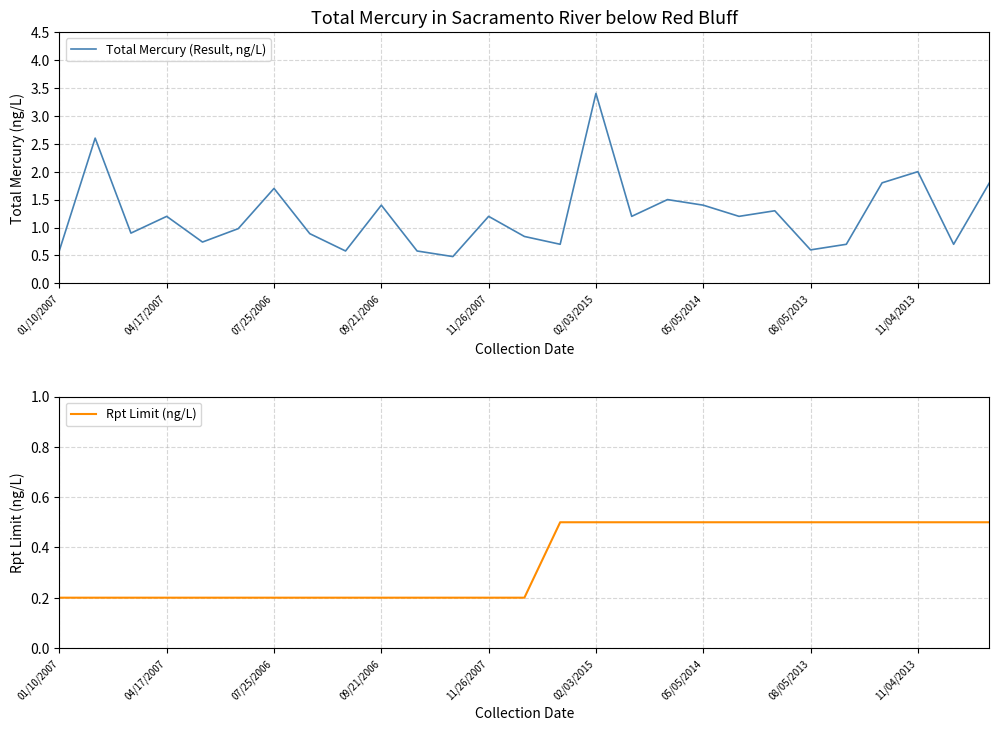

Is it true that Rpt Limit (ng/L) equals 0.8 at 26?

False